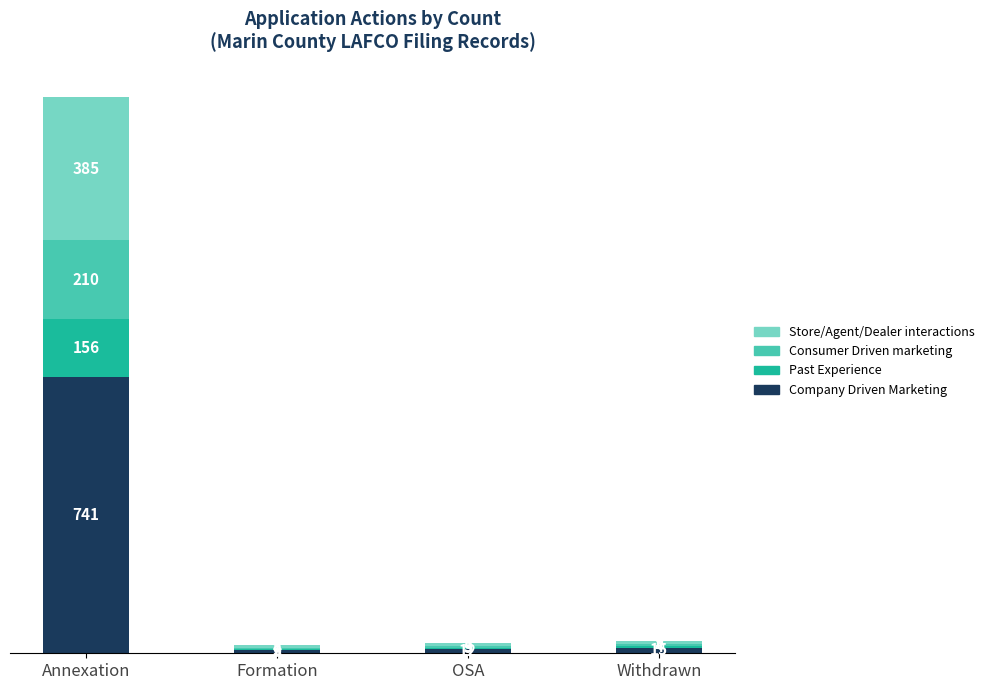

What is the highest value of the Company Driven Marketing series?

741